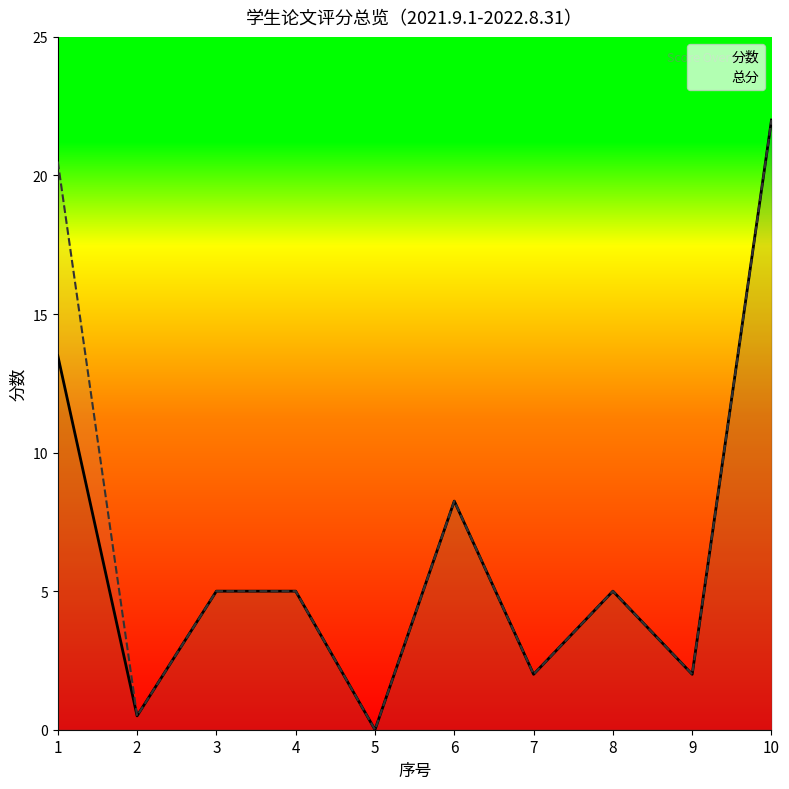

Which has a higher value, 1 or 9?

1